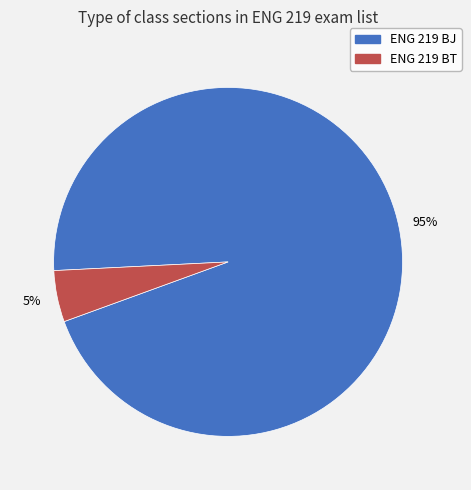

Rank the categories by value from lowest to highest.

ENG 219 BT, ENG 219 BJ